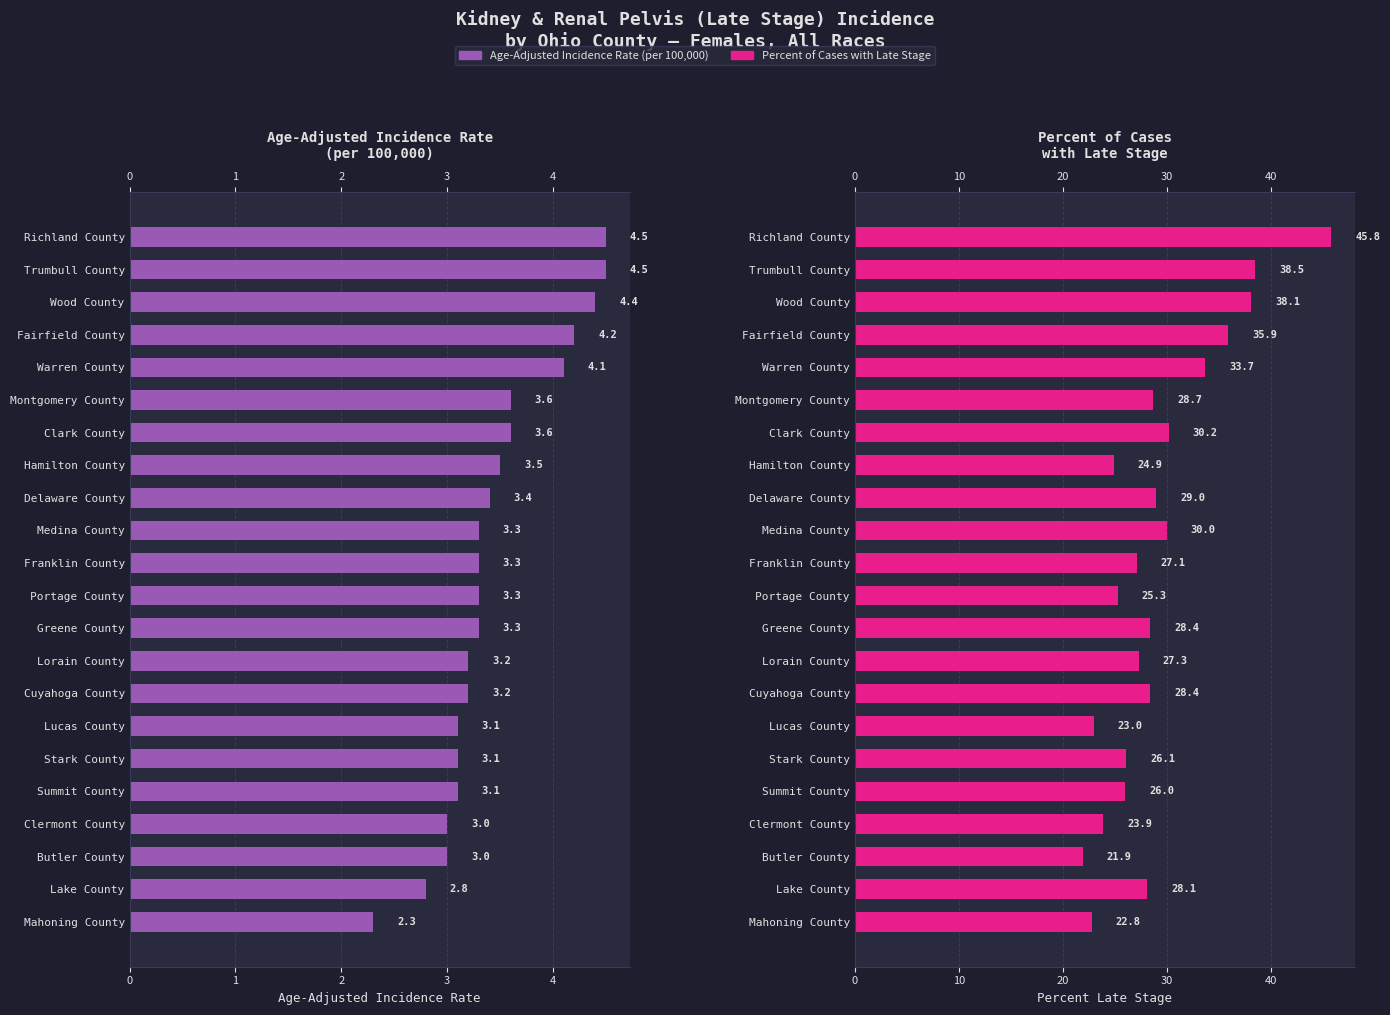

Rank the series by their maximum value, from highest to lowest.

Percent Late Stage, Age-Adjusted Incidence Rate